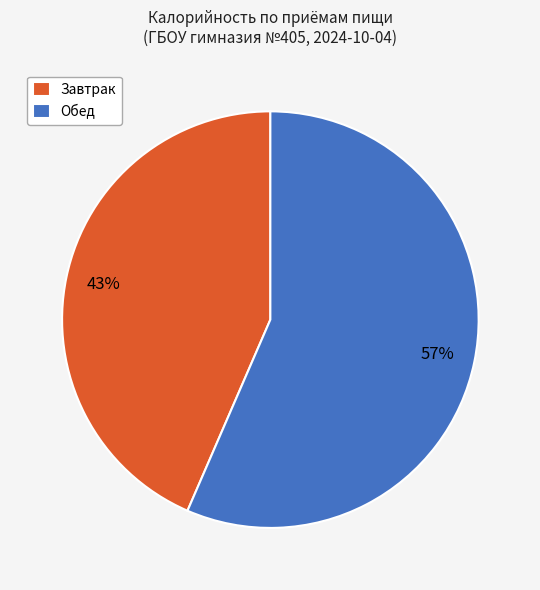

Do Завтрак and Обед together represent more than half of the pie?

Yes